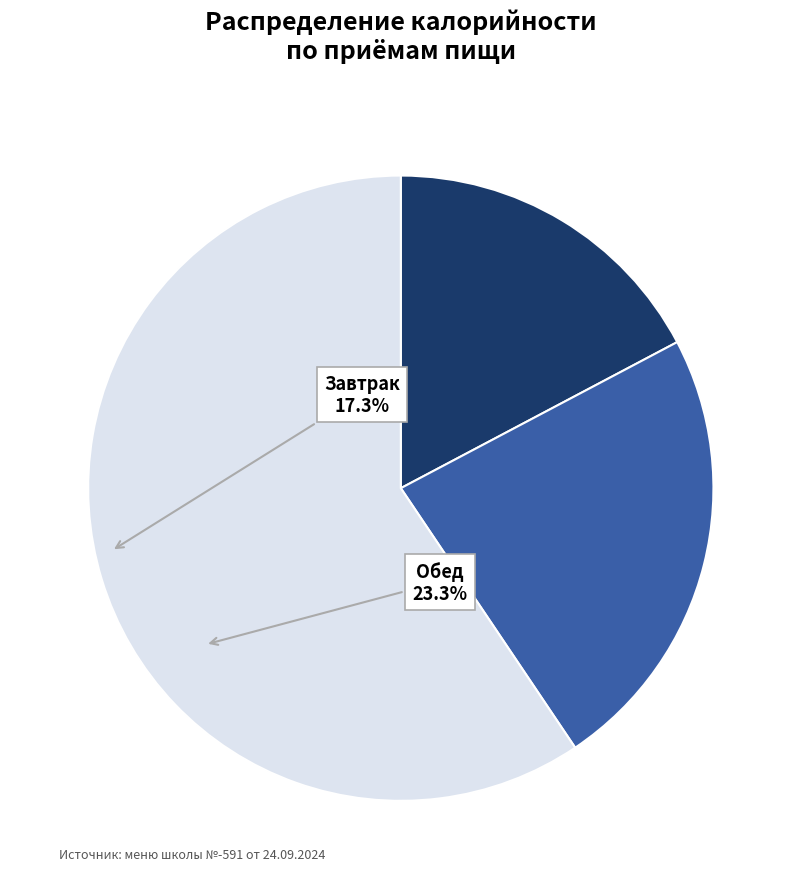

Count the number of slices in the pie.

3